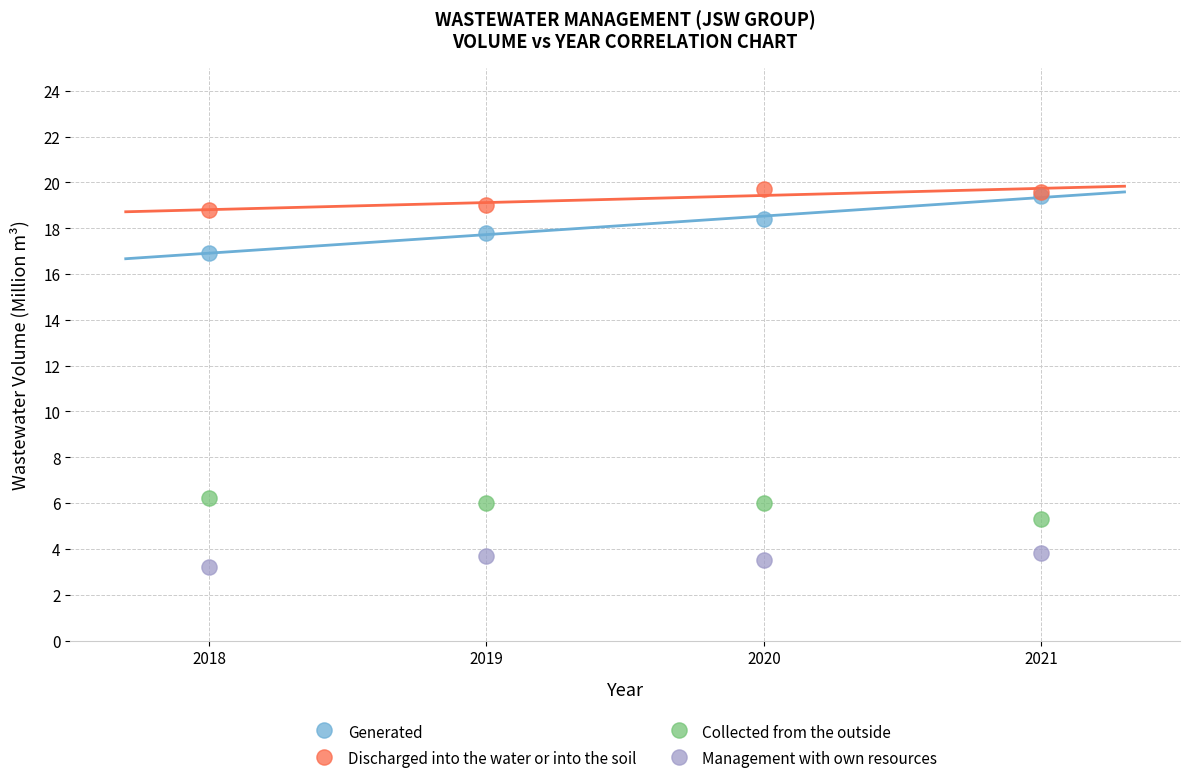

Which series has the largest Y range (max minus min)?

Generated